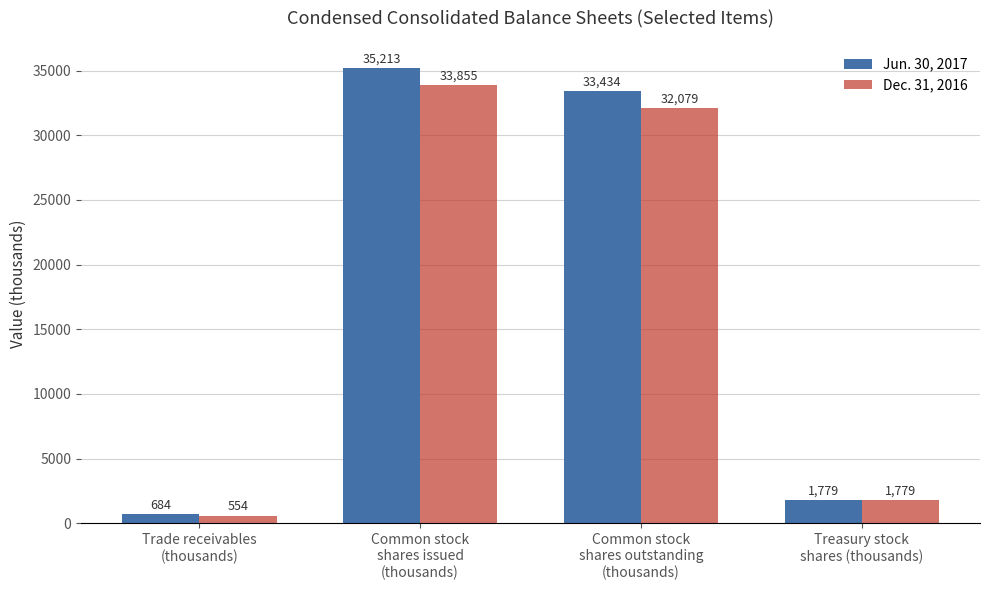

Which series has the widest spread of values?

Jun. 30, 2017